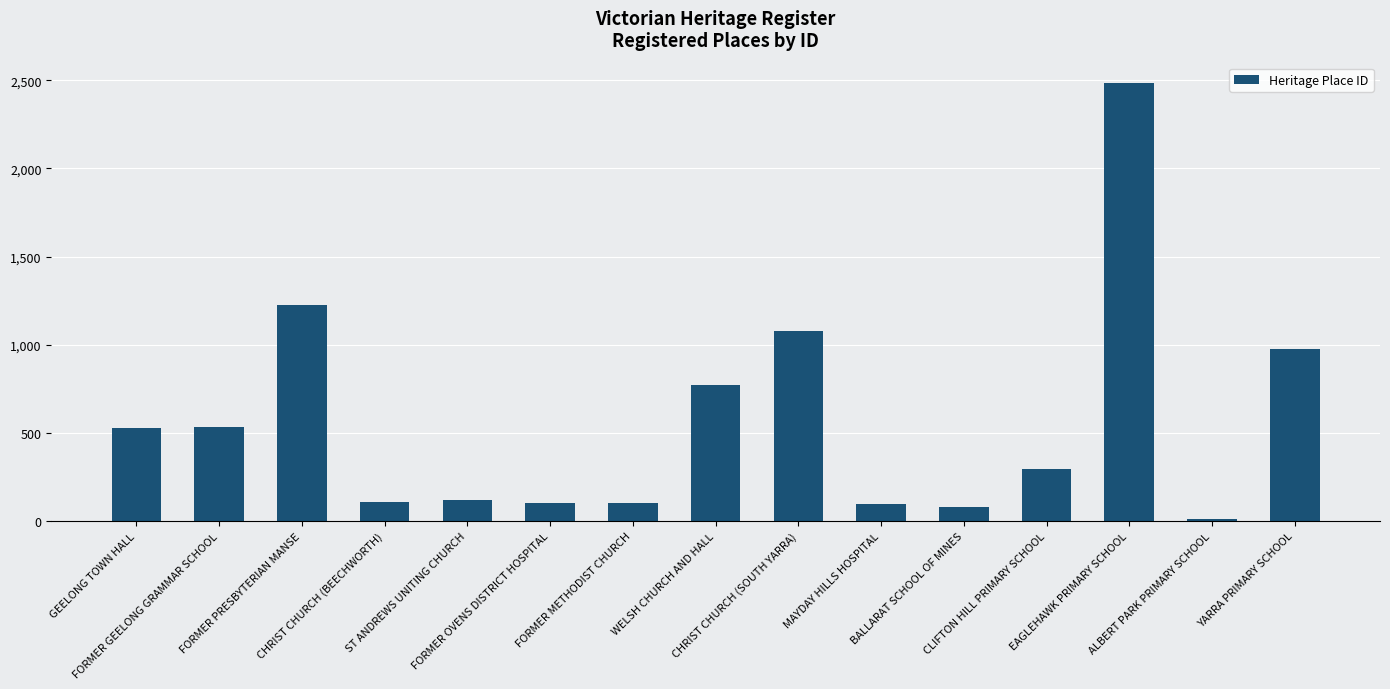

What is the difference between the second highest and second lowest values?

1147